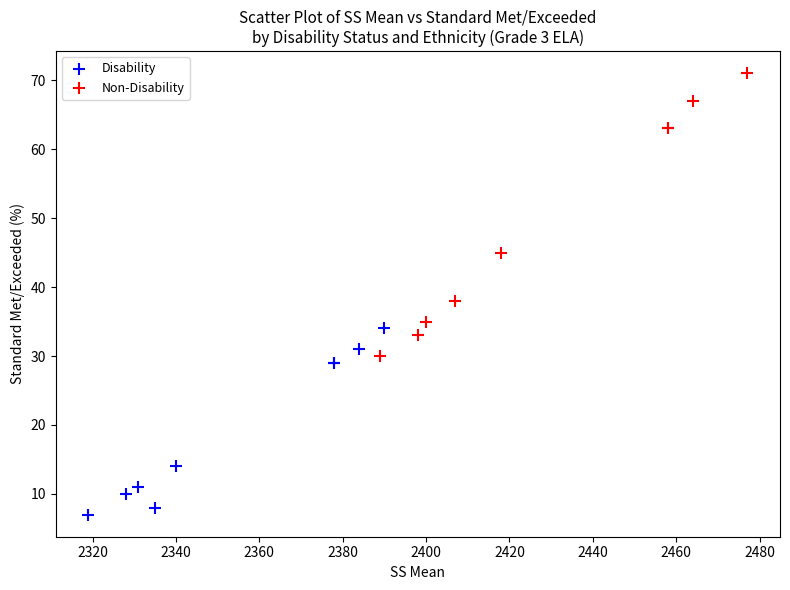

Which series has the widest spread of Y values?

Non-Disability